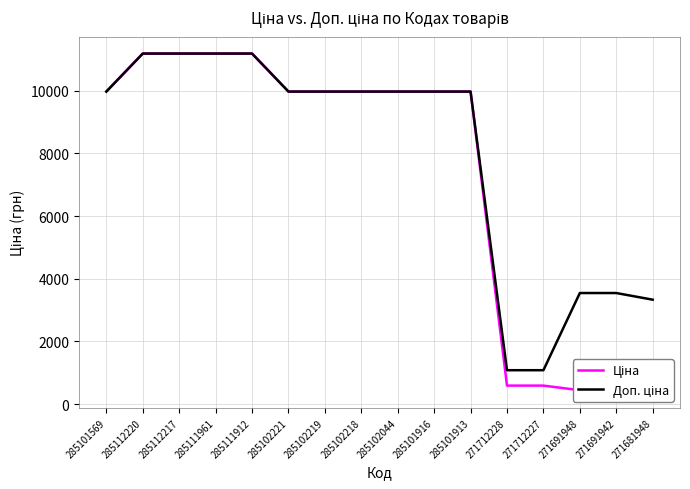

Where does the Ціна series first go above 9974?

285101569